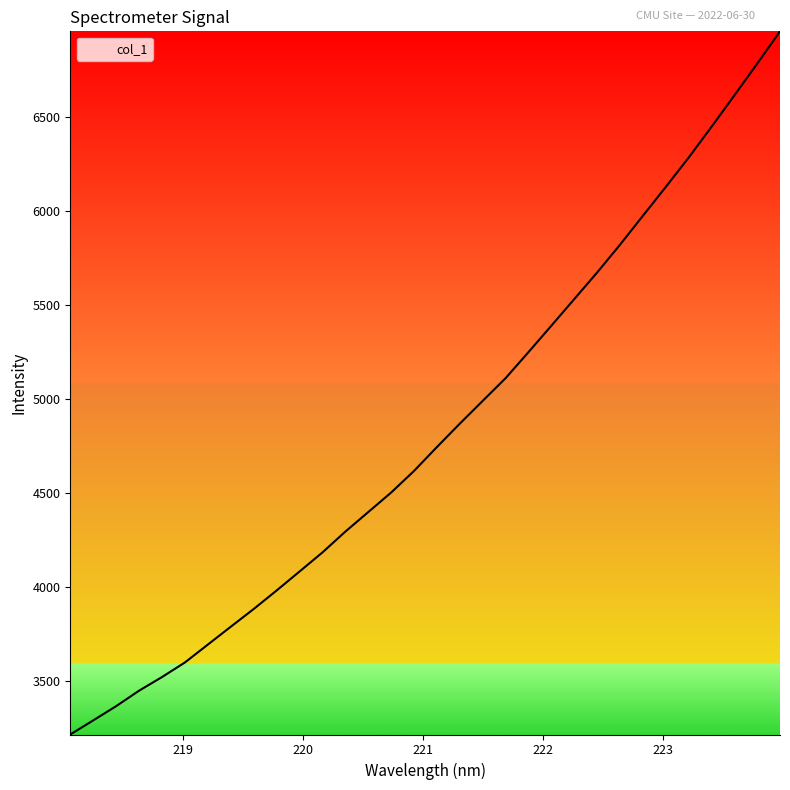

What is the smallest value displayed?

3215.3